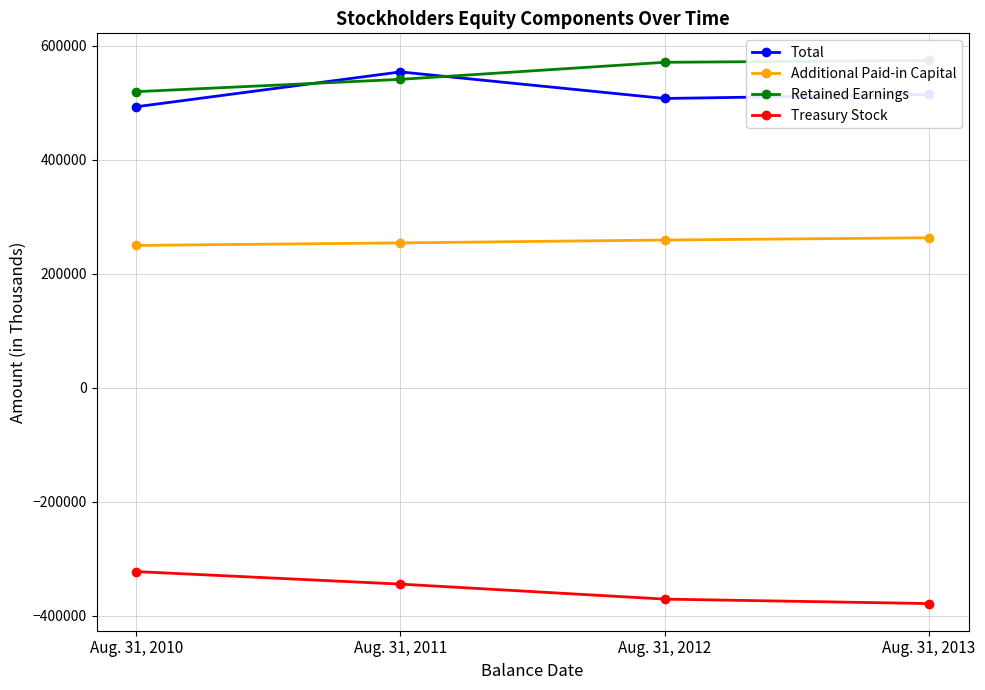

Rank the series at Aug. 31, 2010 from lowest to highest value.

Treasury Stock, Additional Paid-in Capital, Total, Retained Earnings